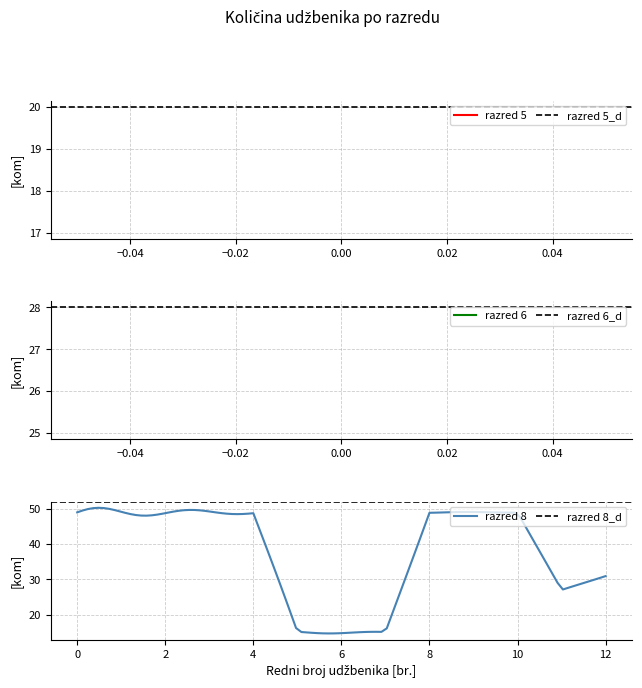

True or false: razred 7 and razred 5 intersect in this chart.

False